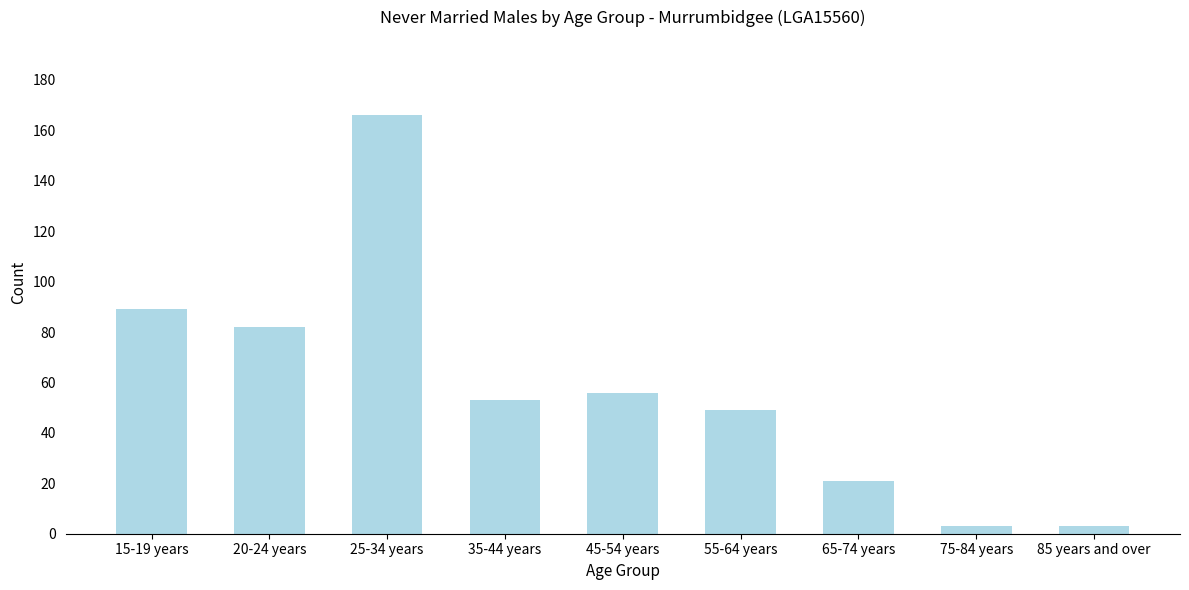

Reading right to left, extract all data points from this chart.

85 years and over=3	75-84 years=3	65-74 years=21	55-64 years=49	45-54 years=56	35-44 years=53	25-34 years=166	20-24 years=82	15-19 years=89